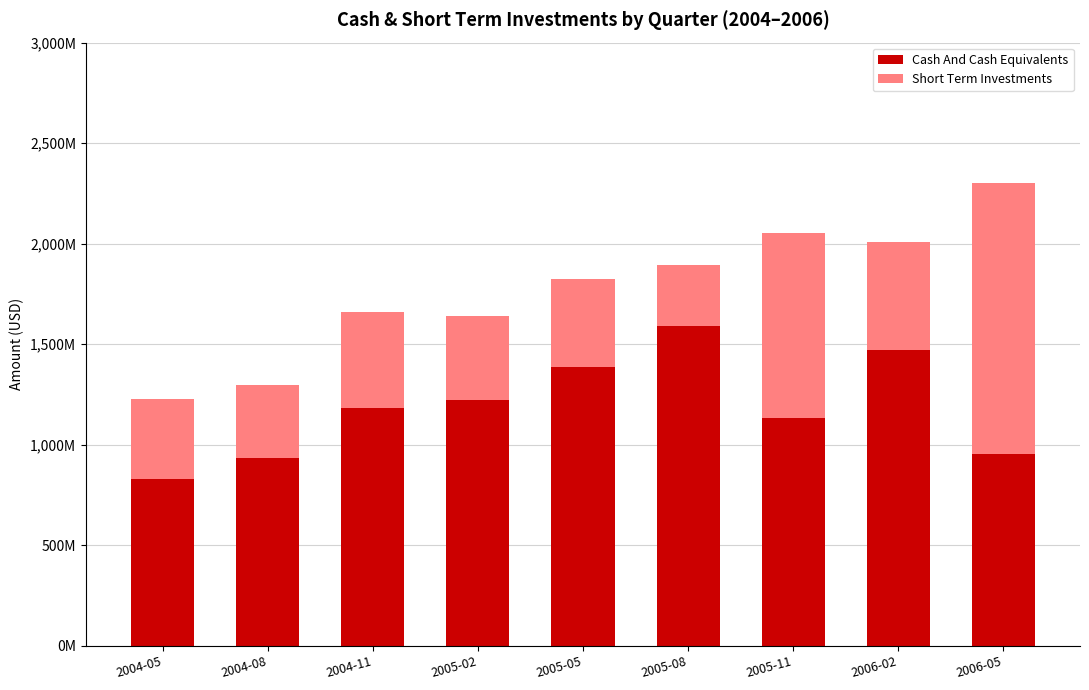

What are all the series names shown in the legend?

Cash And Cash Equivalents, Short Term Investments